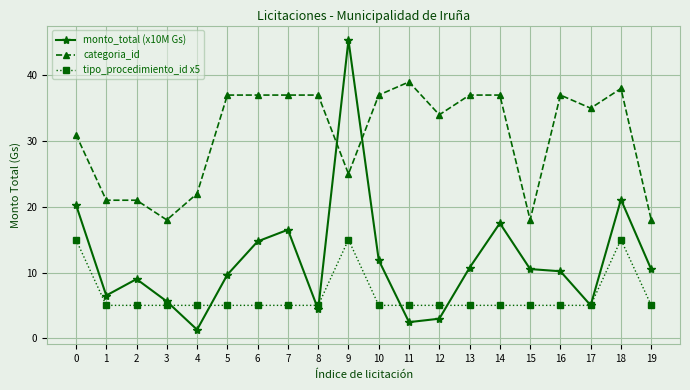

Rank the series by their average value, from lowest to highest.

tipo_procedimiento_id x5, monto_total (x10M Gs), categoria_id